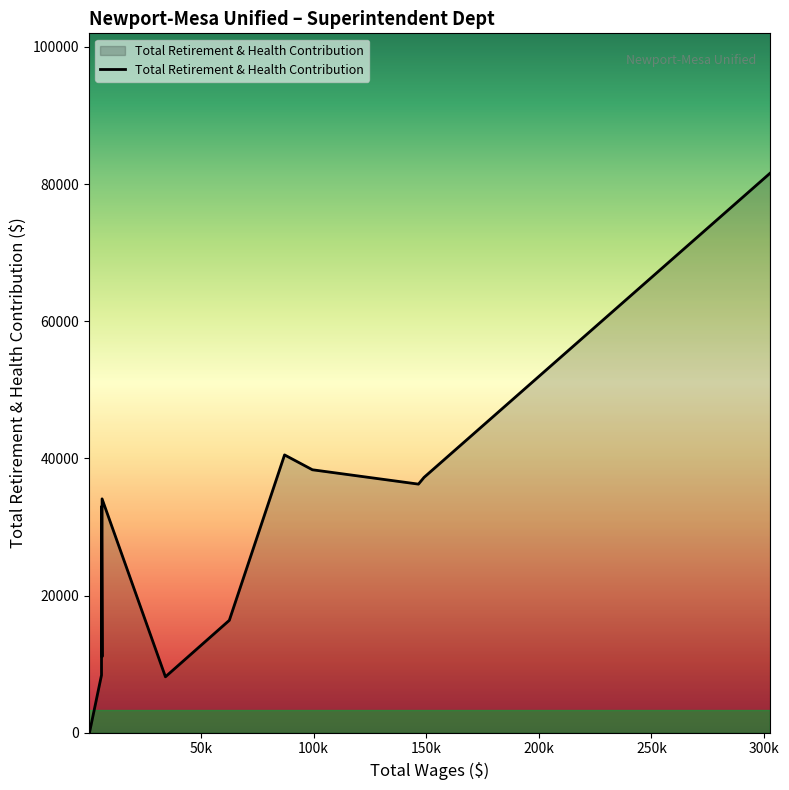

How many lines are shown in the chart?

1